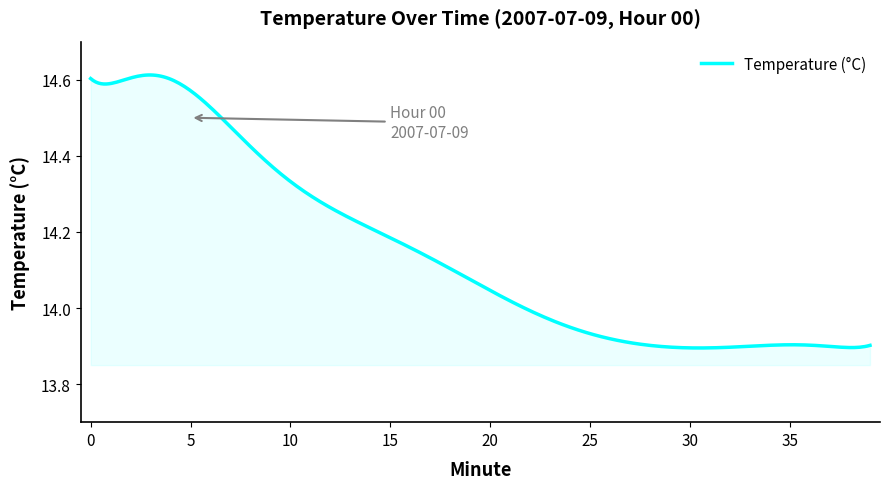

Is this an area chart (filled region under the line)?

Yes